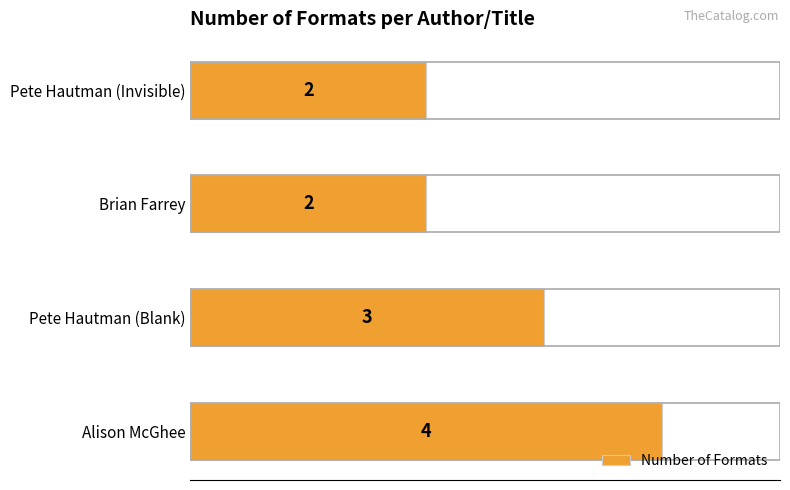

What is the difference between the maximum and minimum values?

2